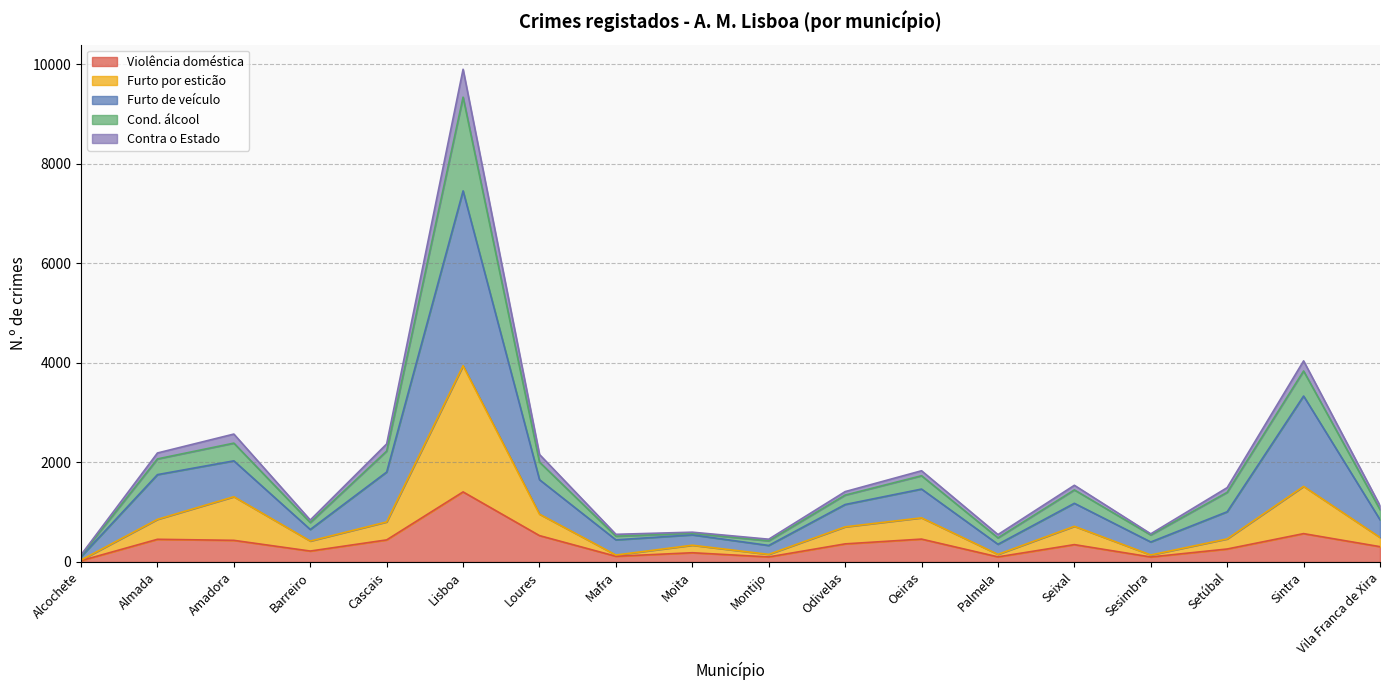

True or false: Furto por esticão and Contra o Estado intersect in this chart.

False